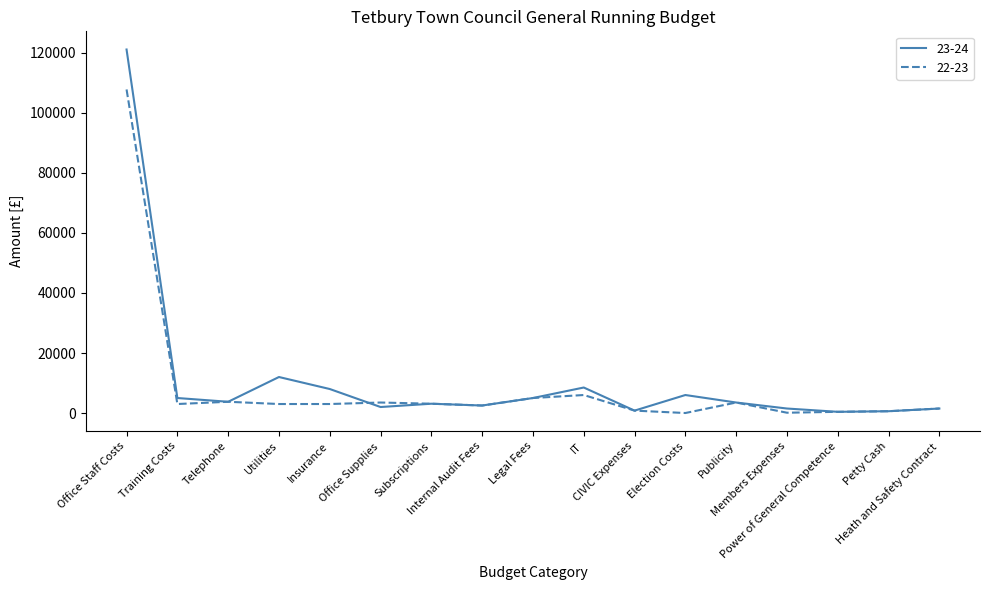

The 22-23 series shows 5000 at Legal Fees. True or false?

True